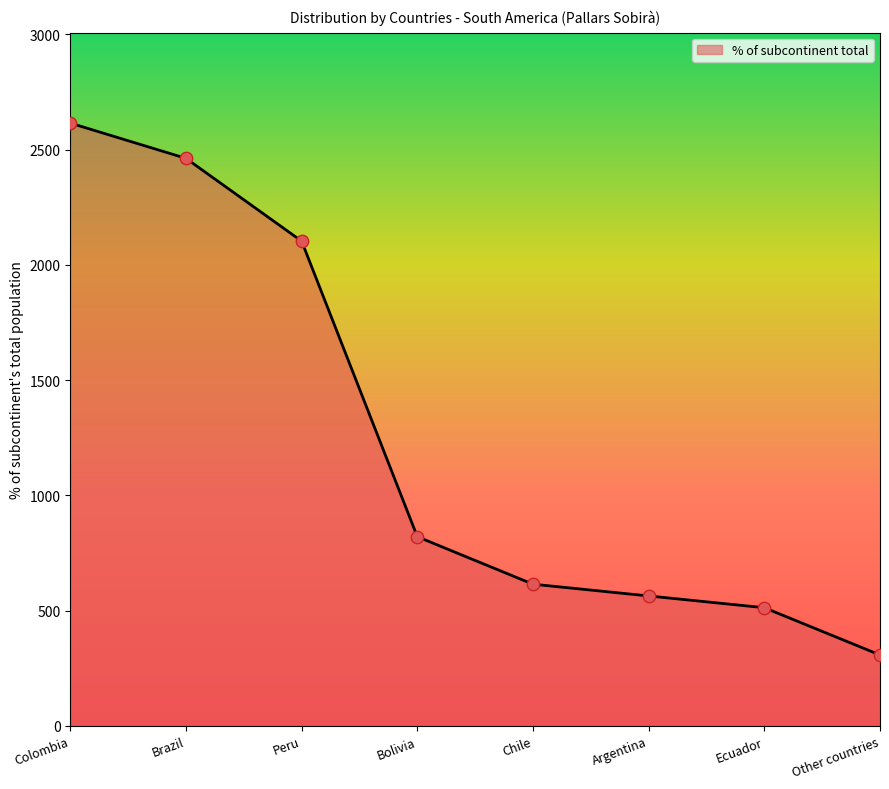

What is the change in value from Brazil to Chile?

-1847